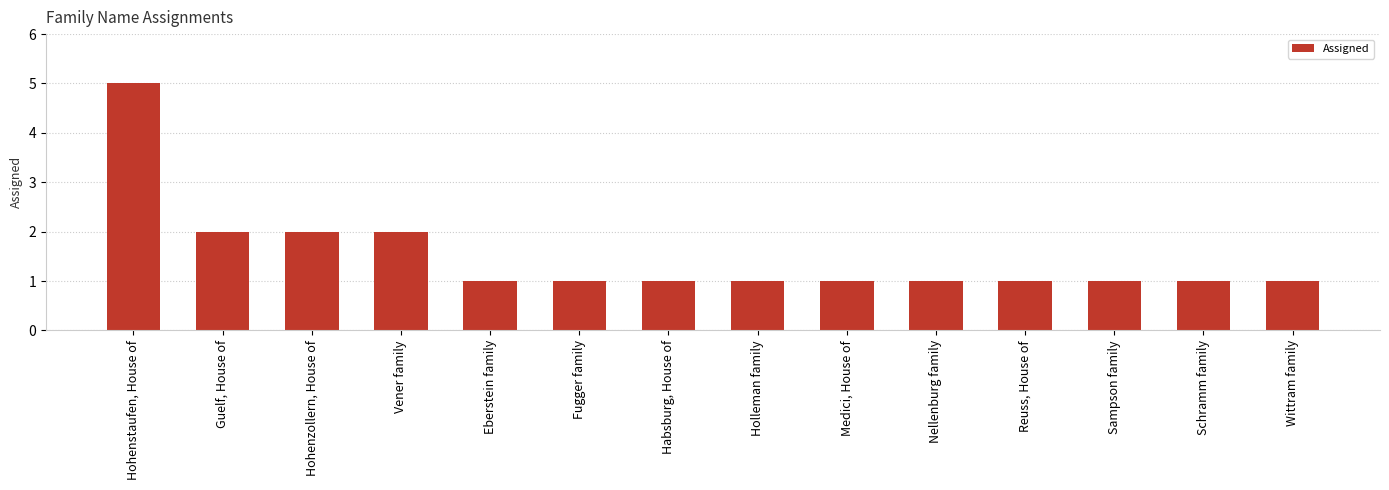

Between Vener family and Holleman family, which is larger?

Vener family